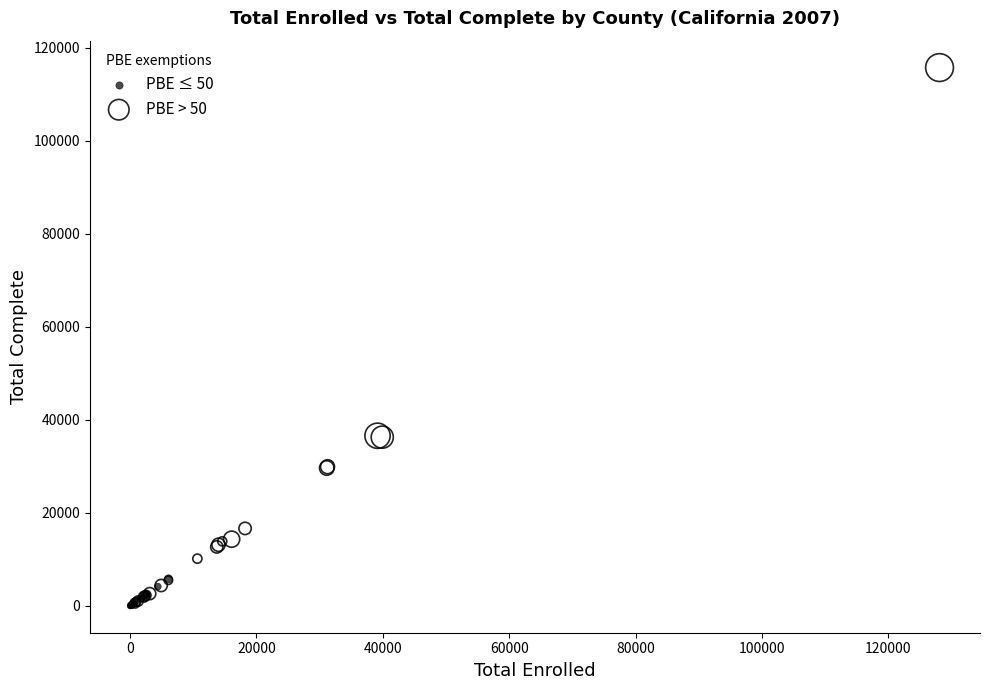

What are all the series names shown in the legend?

PBE ≤ 50, PBE > 50